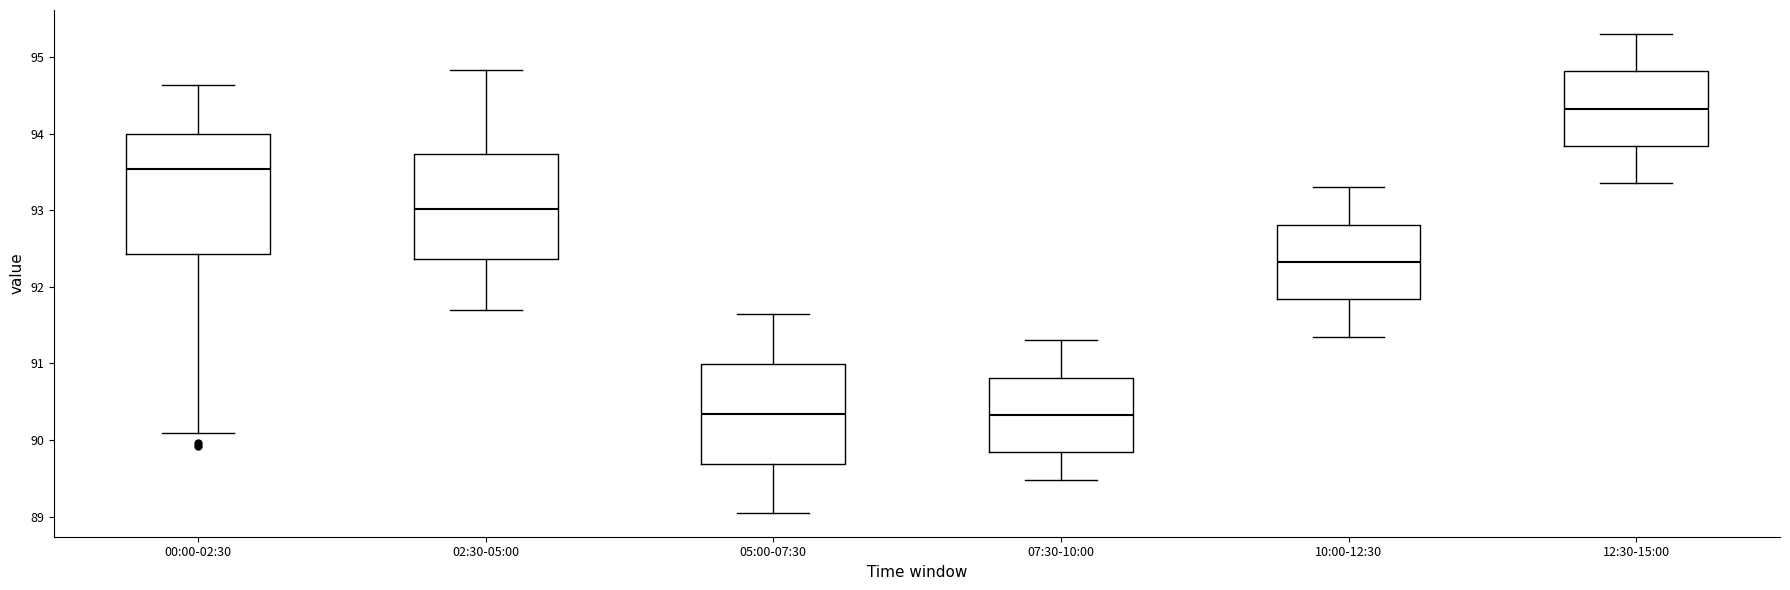

Reading left to right, read every box against the y-axis: the position of its median line, the range the box covers, and the ends of its whiskers. The values are not printed on the chart, so give them approximately, as read against the axis.

00:00-02:30: median 93.5, box 92.4 to 94.0, whiskers 90.1 to 94.6
02:30-05:00: median 93.0, box 92.4 to 93.7, whiskers 91.7 to 94.8
05:00-07:30: median 90.3, box 89.7 to 91.0, whiskers 89.1 to 91.7
07:30-10:00: median 90.3, box 89.8 to 90.8, whiskers 89.5 to 91.3
10:00-12:30: median 92.3, box 91.8 to 92.8, whiskers 91.4 to 93.3
12:30-15:00: median 94.3, box 93.8 to 94.8, whiskers 93.4 to 95.3